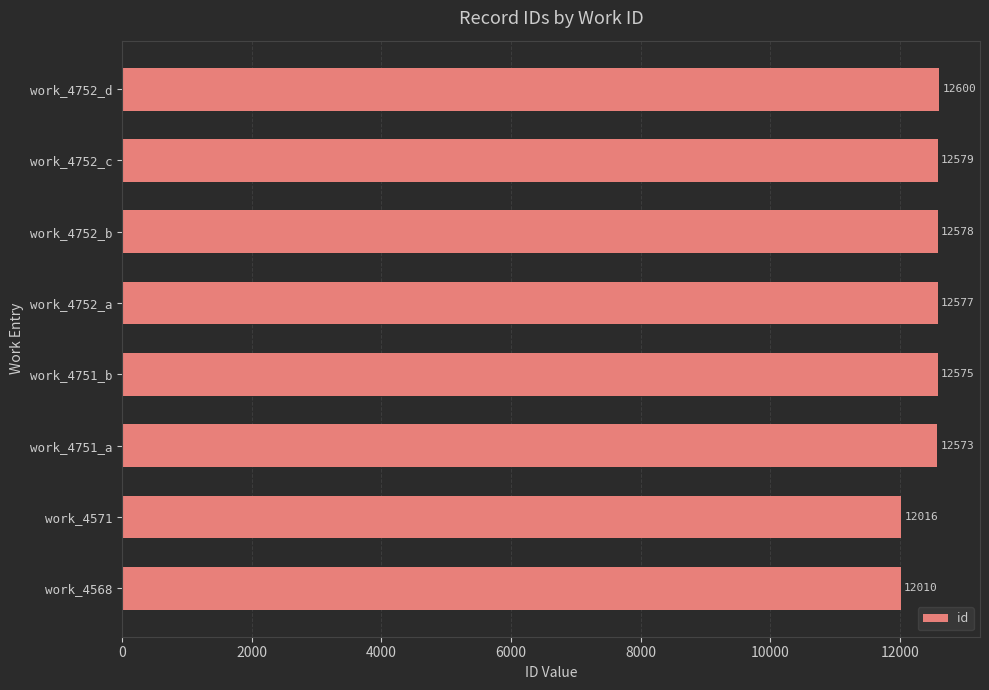

What is the sum of all values?

99508